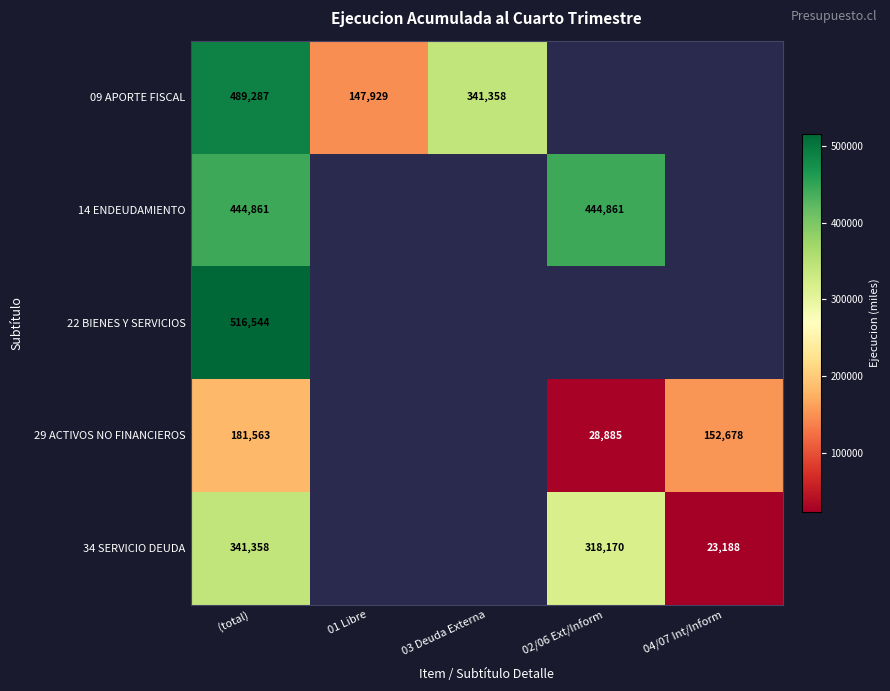

Is the value of 34 SERVICIO DEUDA at 04/07 Int/Inform greater than the value of 22 BIENES Y SERVICIOS at (total)?

No